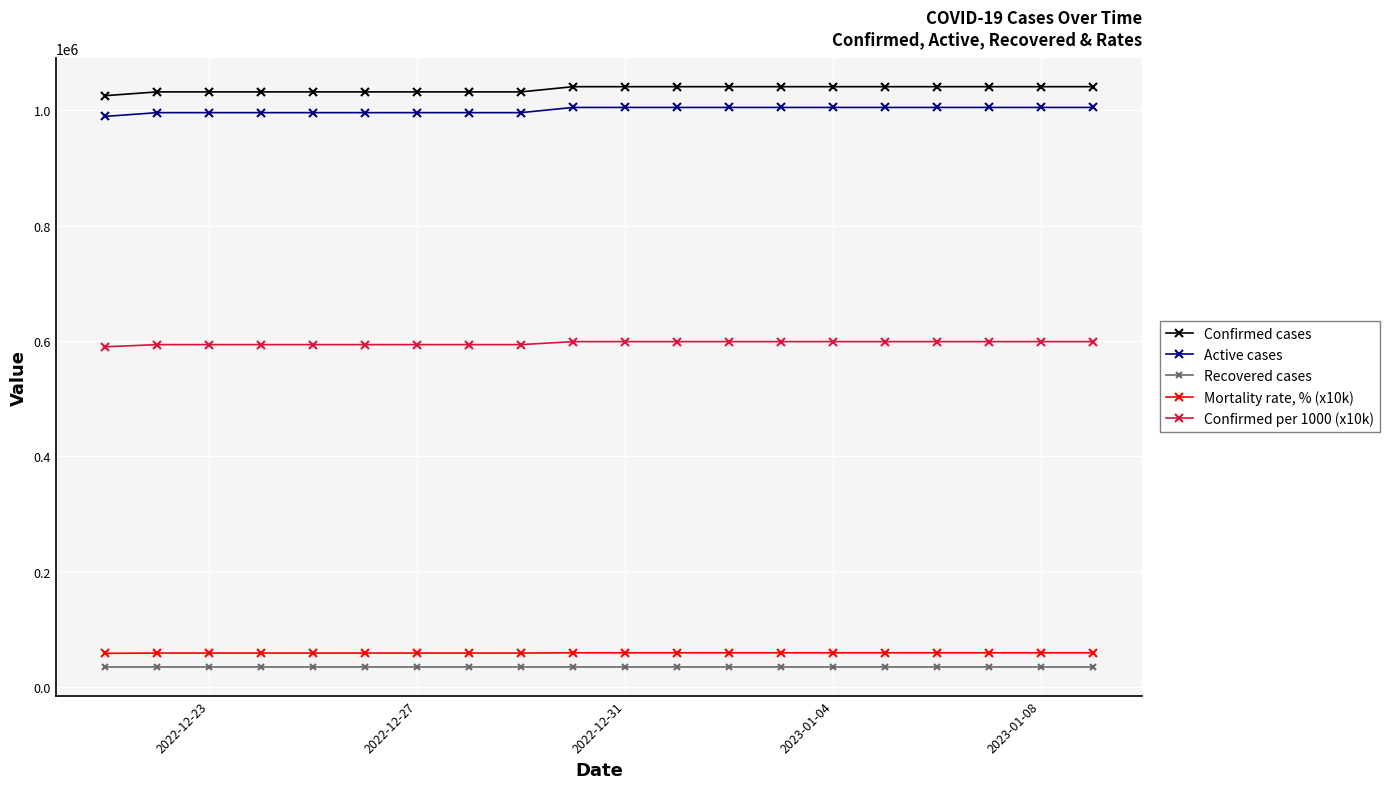

What are all the series names shown in the legend?

Confirmed cases, Active cases, Recovered cases, Mortality rate, % (x10k), Confirmed per 1000 (x10k)